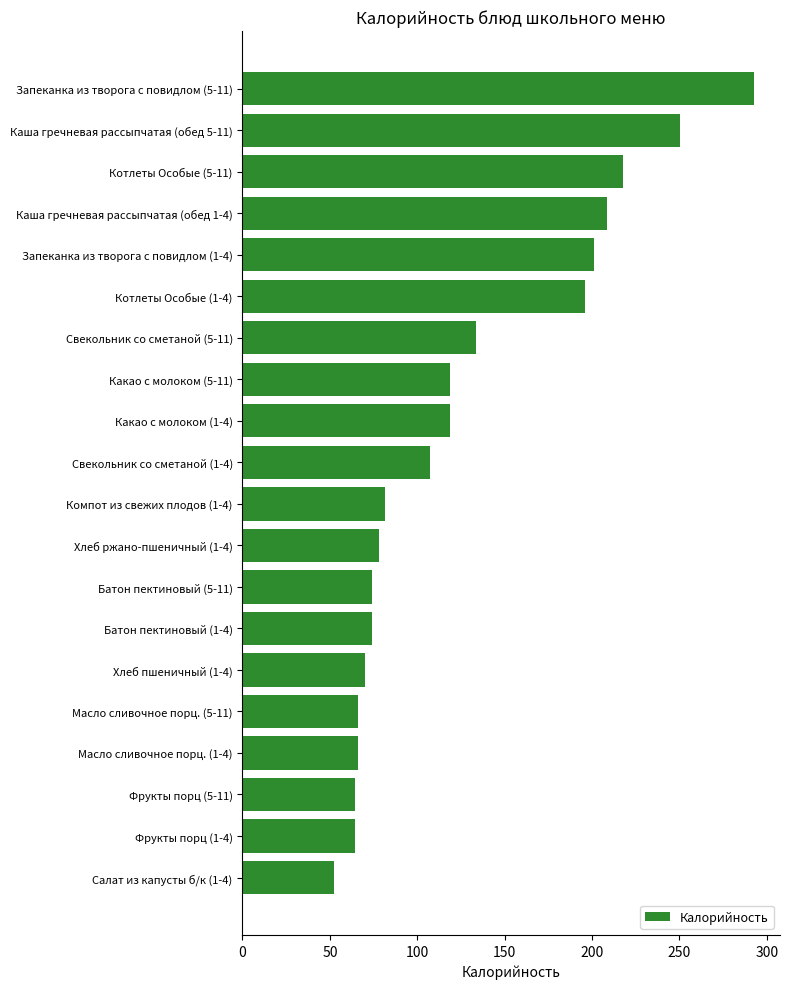

What is the label of the 6th bar from the bottom?

Хлеб пшеничный (1-4)